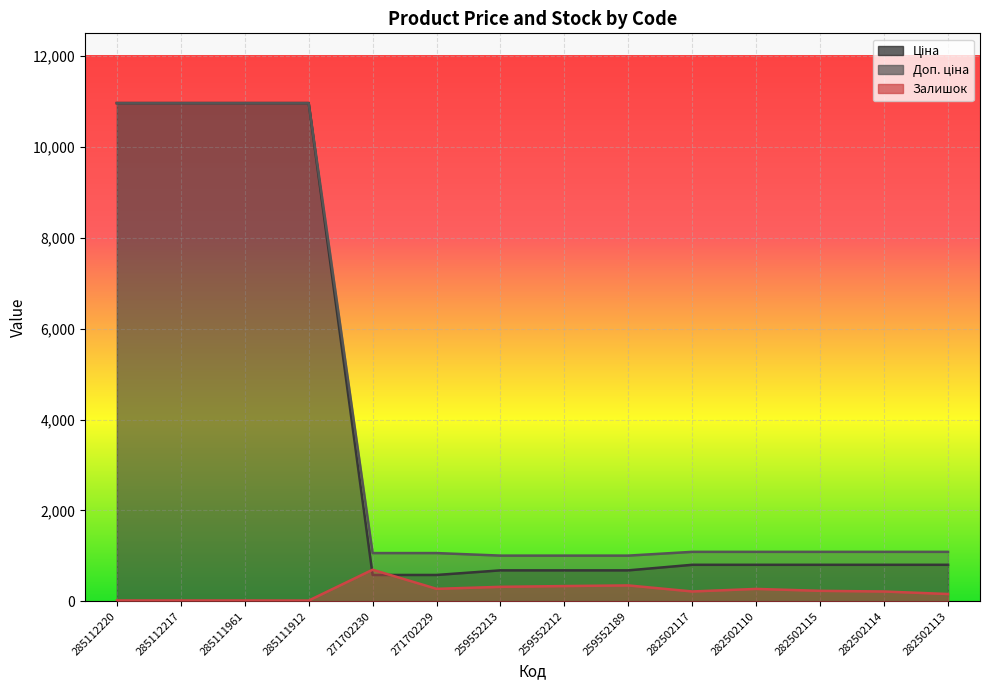

How many lines are shown in the chart?

3